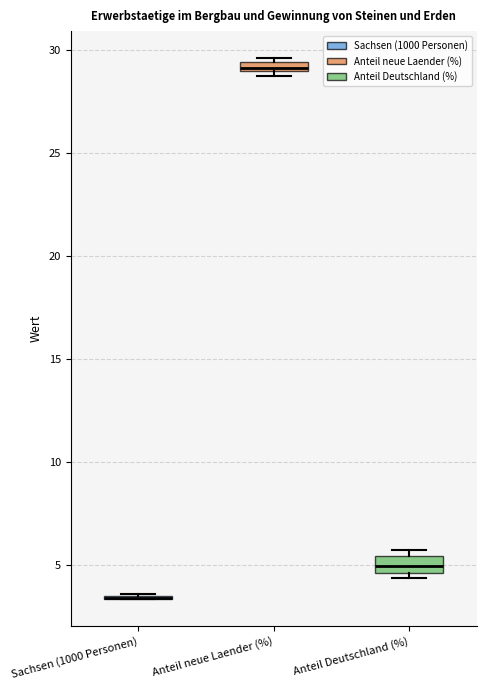

Where is the lower edge of the box for Anteil neue Laender (%) on the y-axis? The values are not printed on the chart, so give them approximately, as read against the axis.

29.0